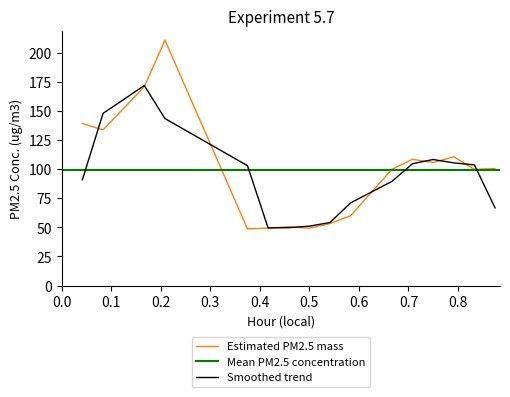

Where does the data first go above 100?

1